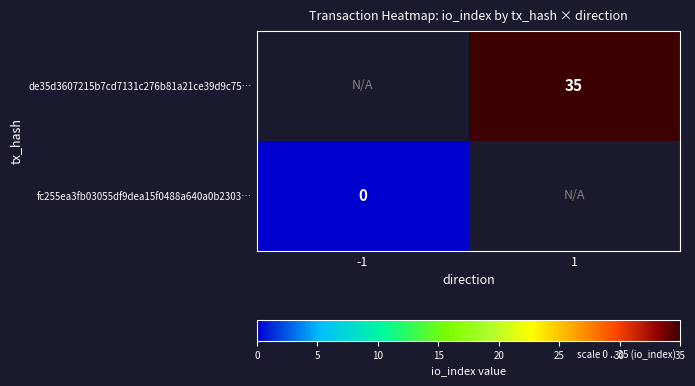

Is it true that de35d3607215b7cd7131c276b81a21ce39d9c75… equals 14.9 at 1?

False